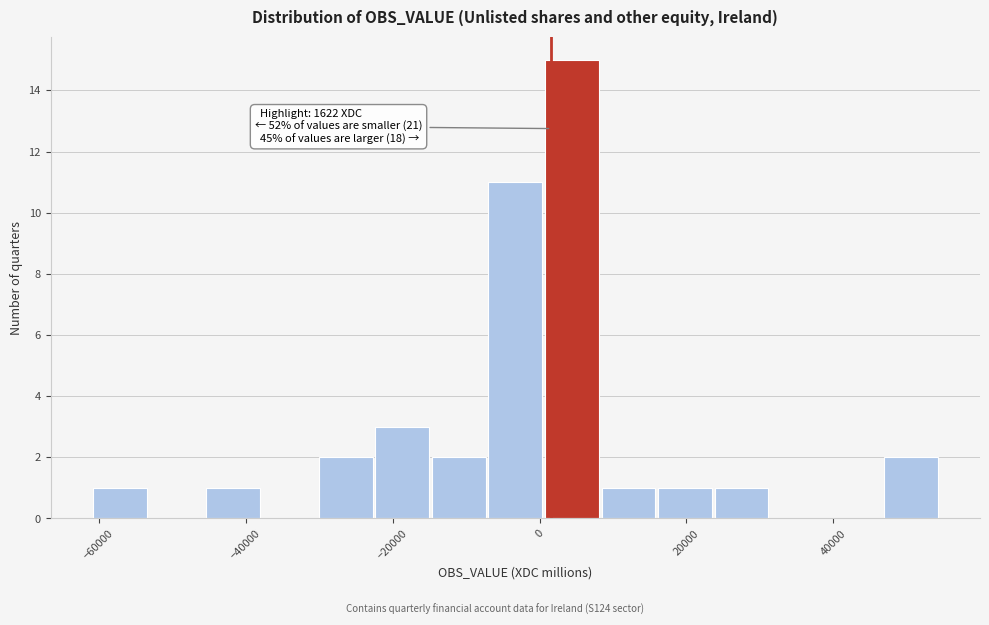

Read against the x-axis, roughly where is the centre of the tallest bar?

4000